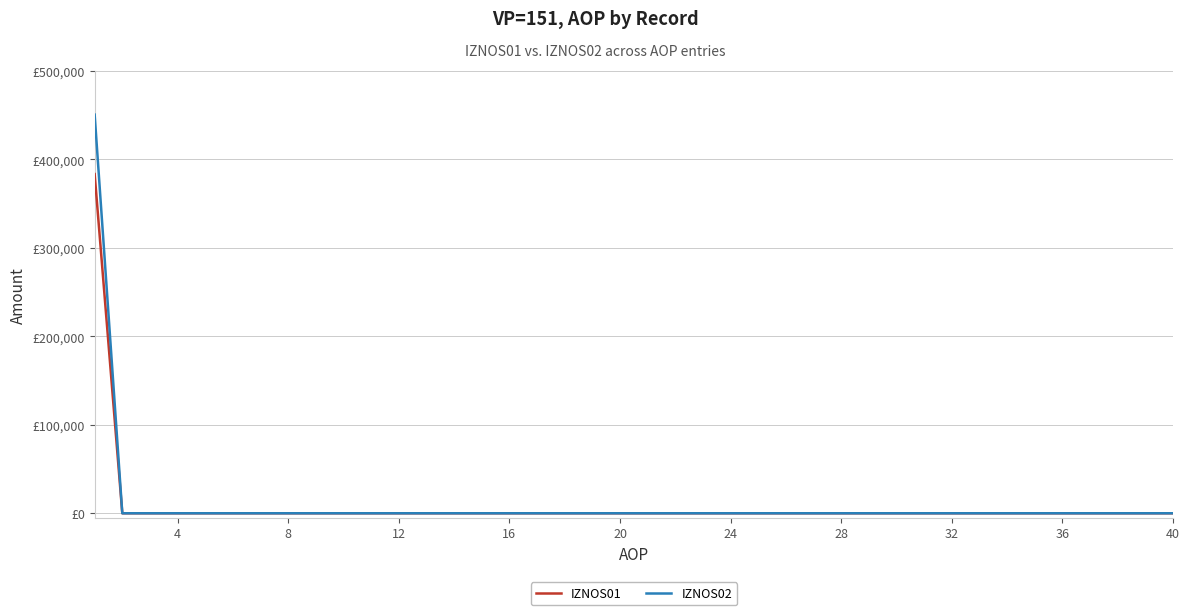

List the series in order of their peak value, lowest first.

IZNOS01, IZNOS02